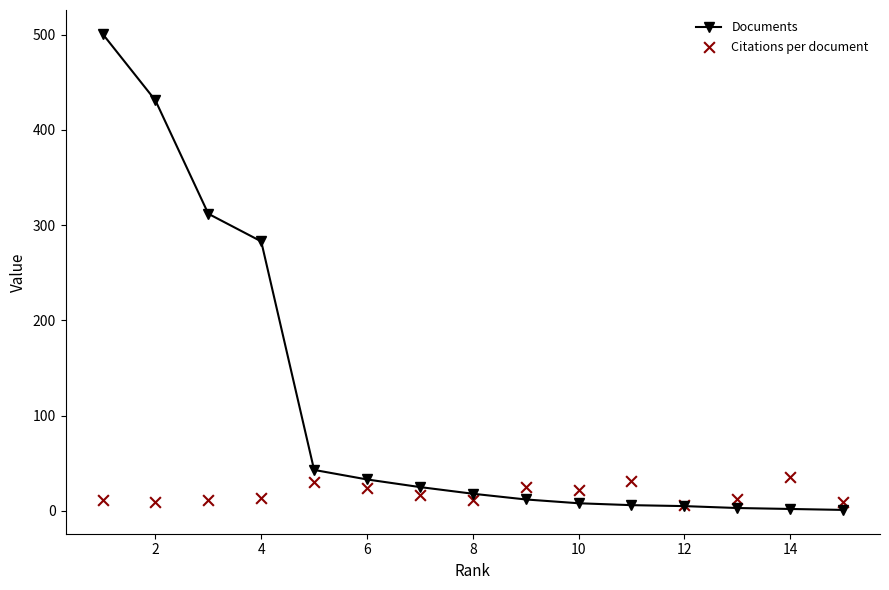

Which series has the largest total across all categories?

Documents